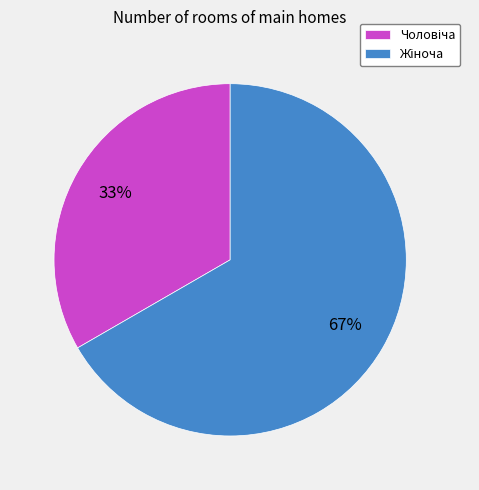

To the nearest percent, what is the average slice percentage?

50%